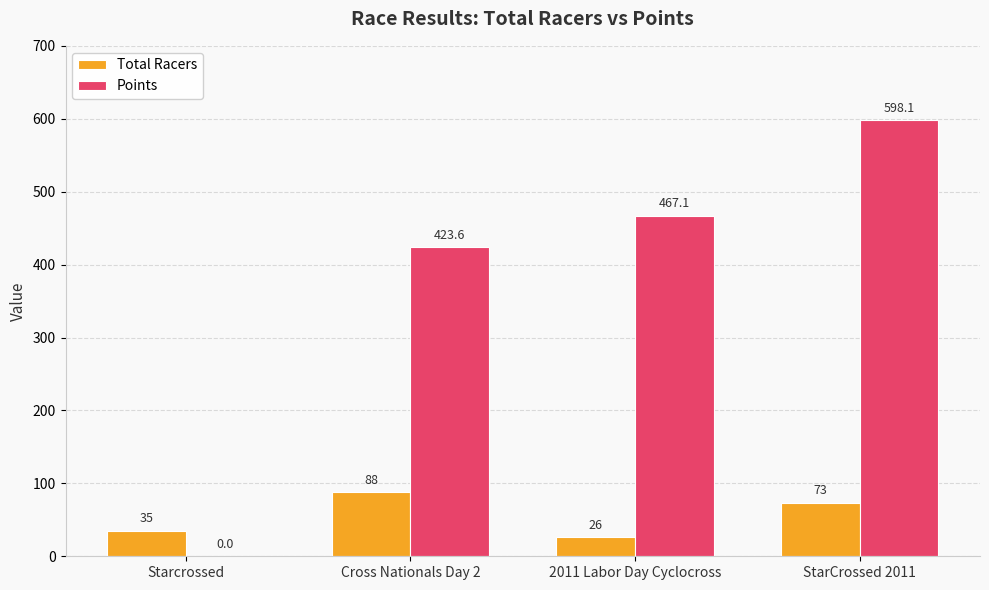

The Points series shows 289.7 at Starcrossed. True or false?

False